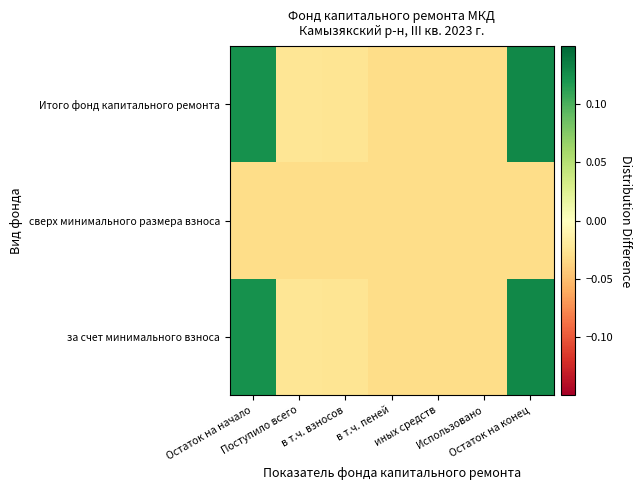

Reading left to right, extract all data points from this chart.

за счет минимального взноса: Остаток на начало=0.1	Поступило всего=-0.0	в т.ч. взносов=-0.0	в т.ч. пеней=-0.0	иных средств=-0.0	Использовано=-0.0	Остаток на конец=0.1
сверх минимального размера взноса: Остаток на начало=-0.0	Поступило всего=-0.0	в т.ч. взносов=-0.0	в т.ч. пеней=-0.0	иных средств=-0.0	Использовано=-0.0	Остаток на конец=-0.0
Итого фонд капитального ремонта: Остаток на начало=0.1	Поступило всего=-0.0	в т.ч. взносов=-0.0	в т.ч. пеней=-0.0	иных средств=-0.0	Использовано=-0.0	Остаток на конец=0.1